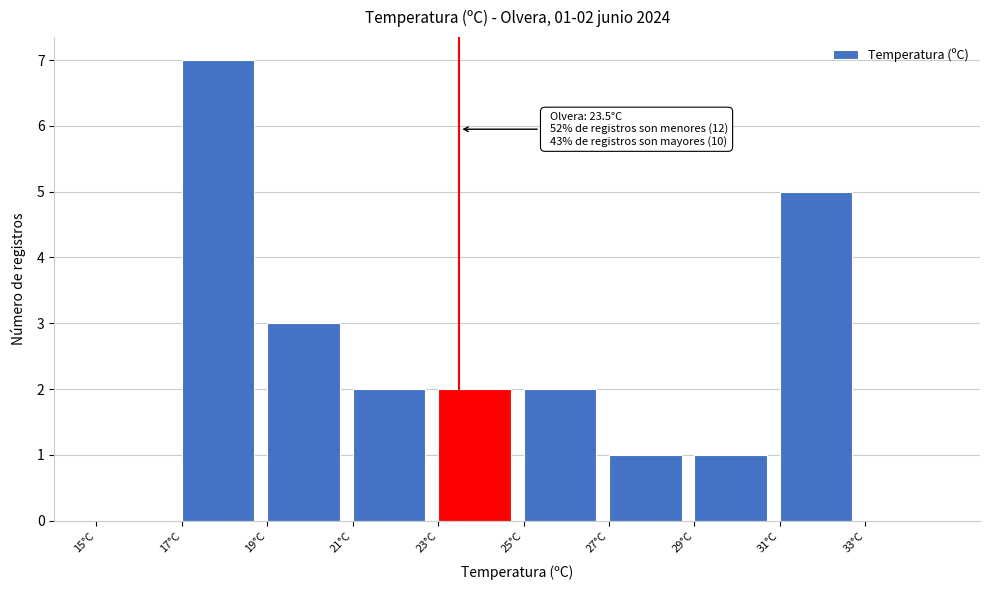

Over which range of the x-axis is the bar tallest?

17 to 19